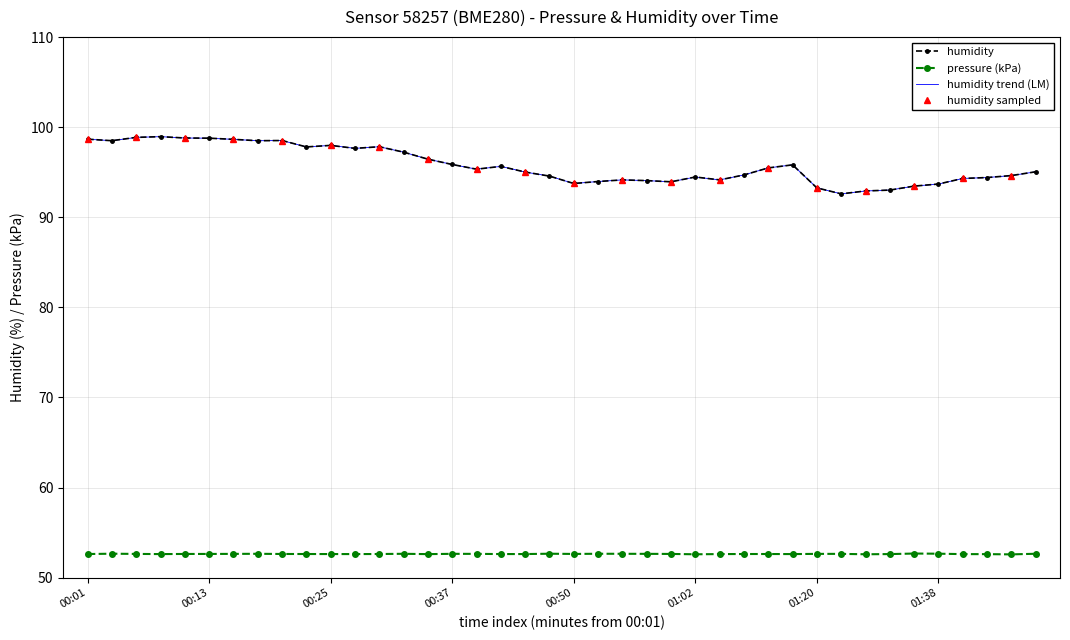

Is it true that pressure equals 52.6 at 00:37?

True